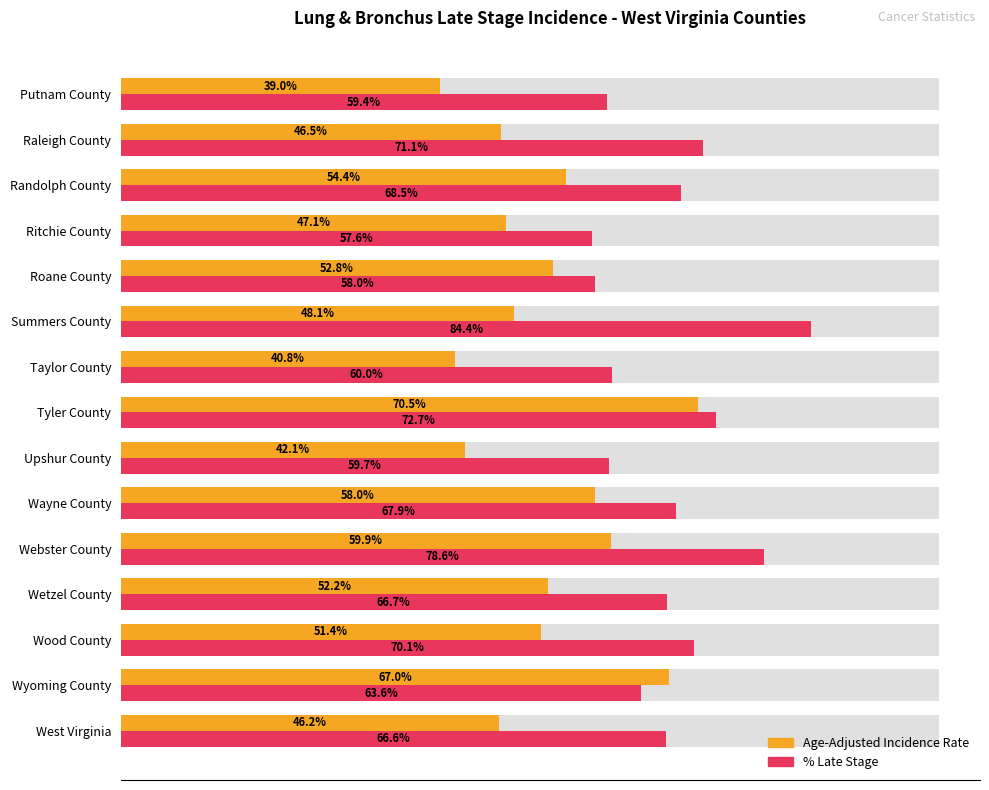

Rank the series by their average value, from highest to lowest.

Percent of Cases with Late Stage, Age-Adjusted Incidence Rate